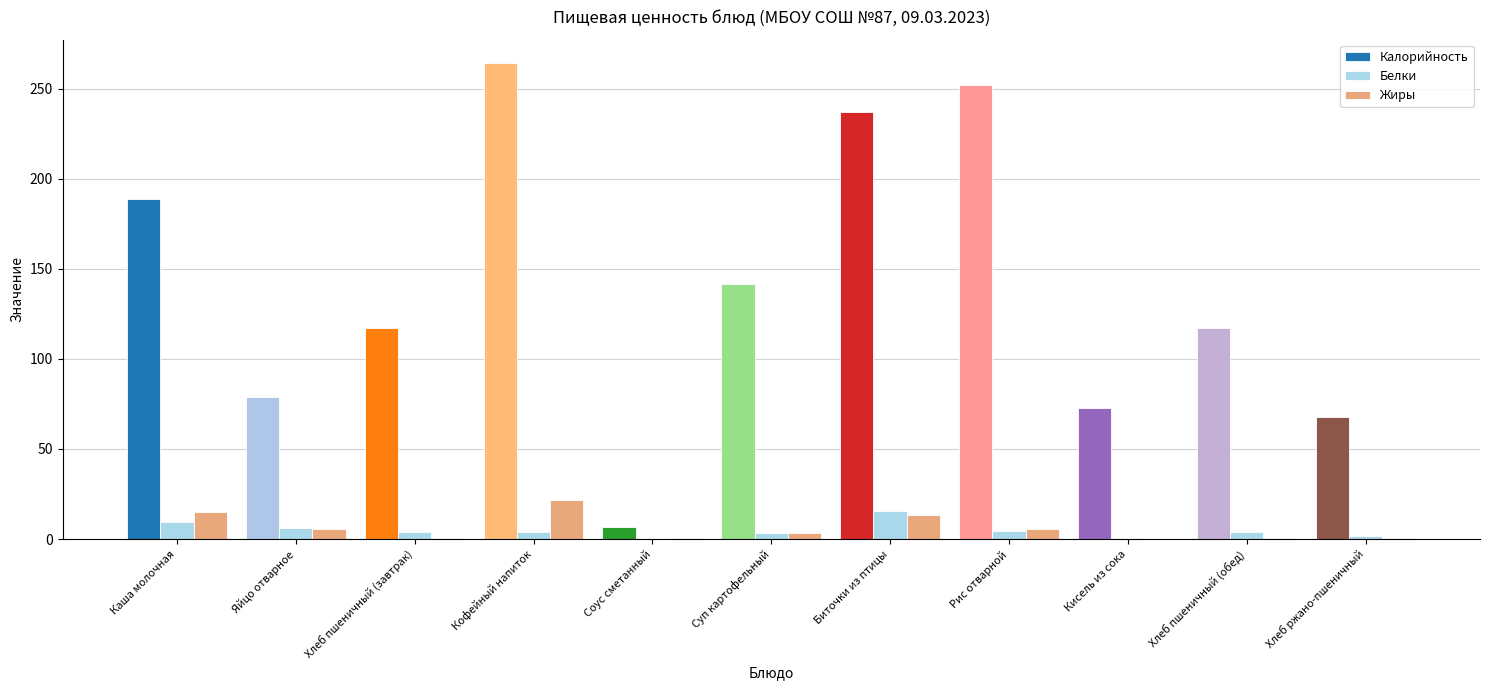

At which label does Калорийность reach its peak?

Кофейный напиток